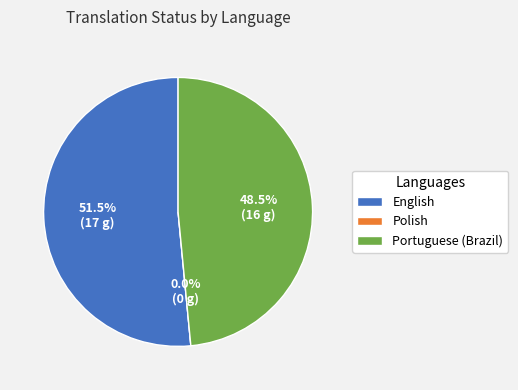

Which slice is the largest?

English